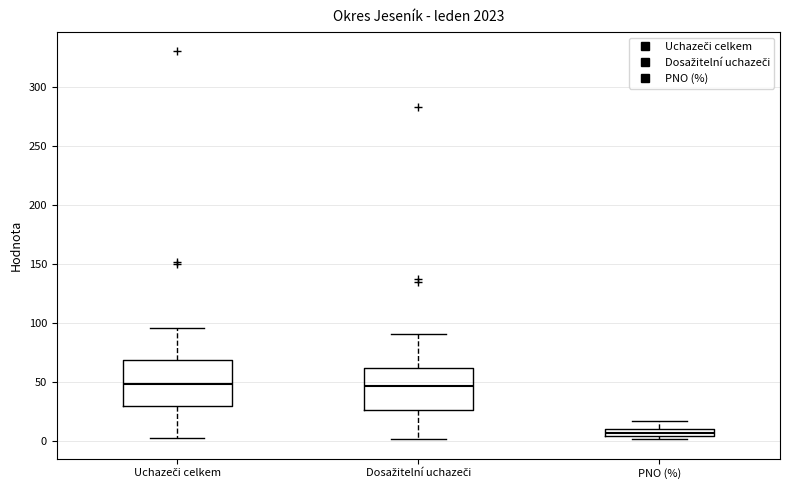

Where is the lower edge of the box for Uchazeči celkem on the y-axis? The values are not printed on the chart, so give them approximately, as read against the axis.

30